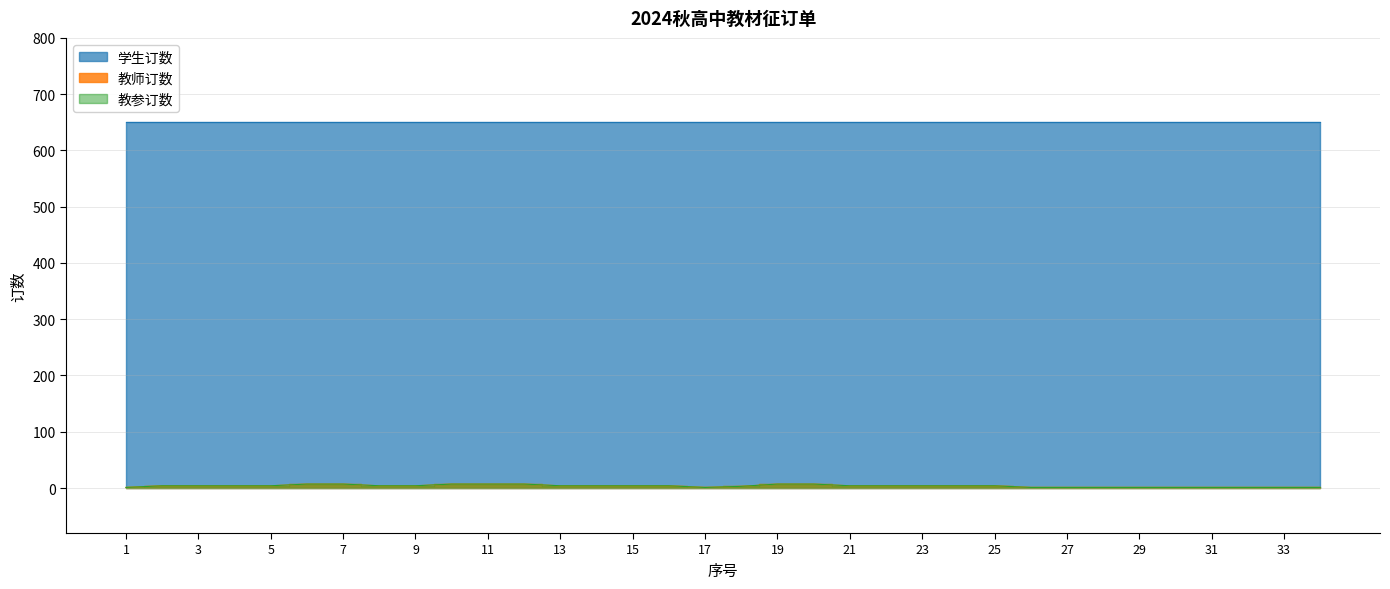

What is the average value of the 教参订数 series?

4